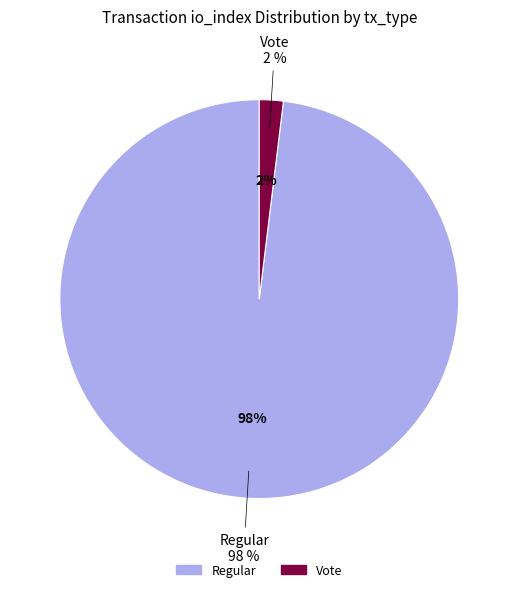

How many slices are in this pie chart?

2